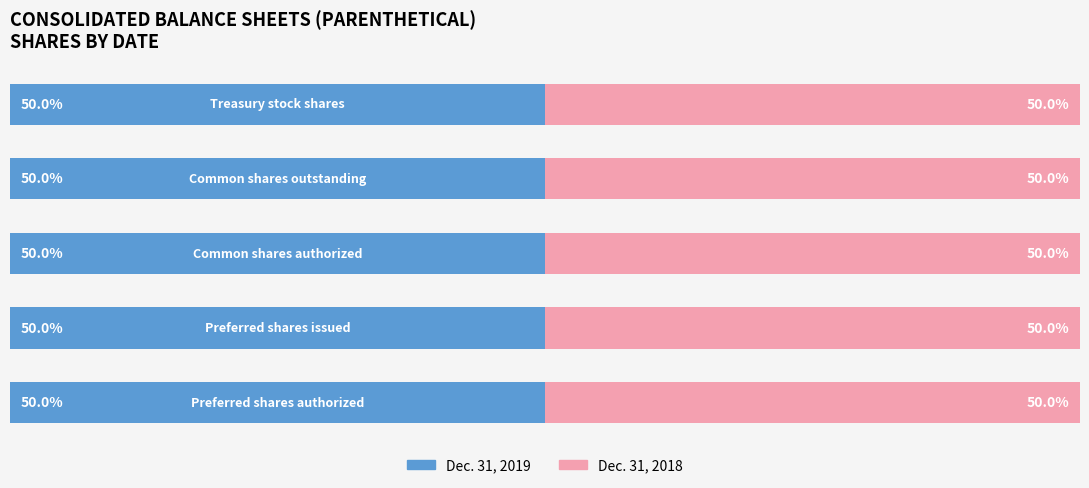

What are all the series names shown in the legend?

Dec. 31, 2019, Dec. 31, 2018